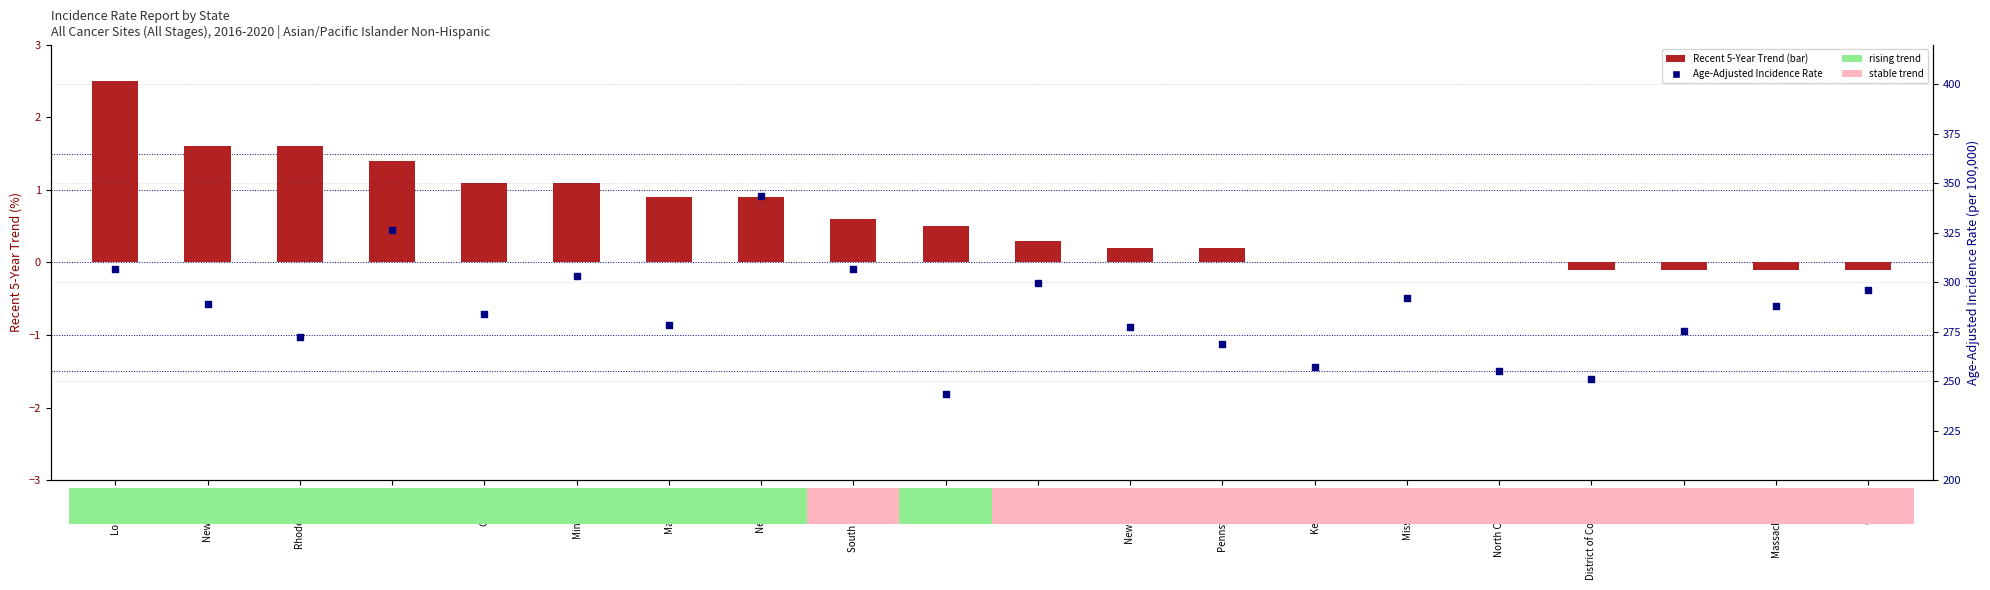

Which series contains the highest Y value?

Age-Adjusted Incidence Rate